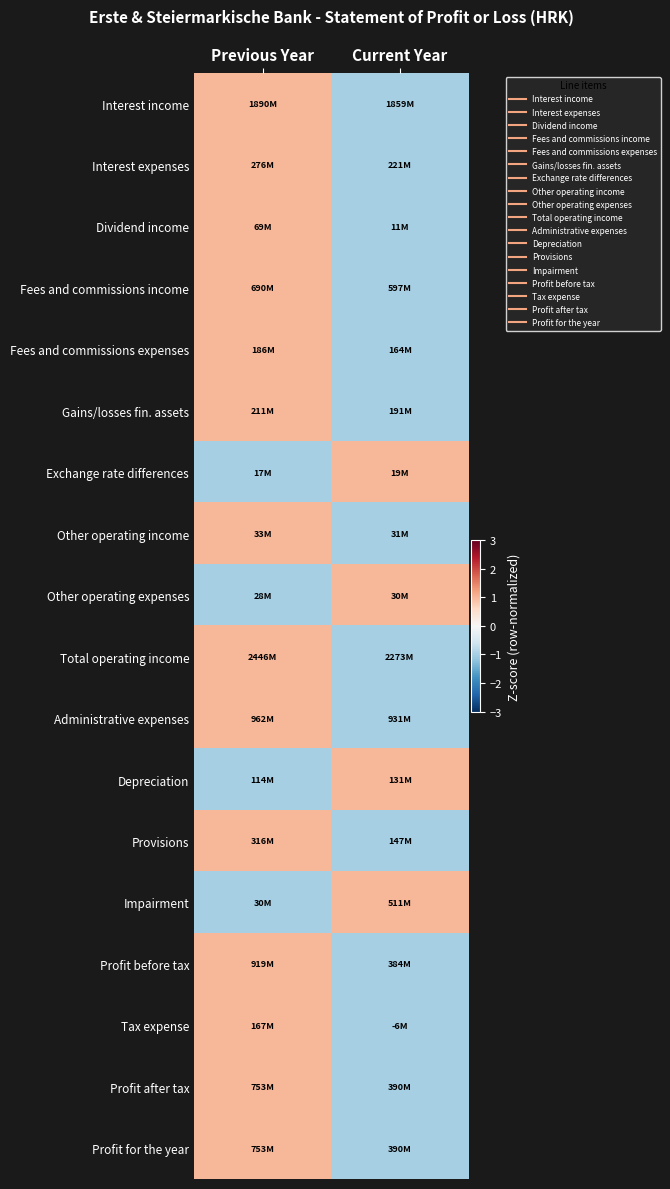

What is the spread (max minus min) of values at Previous Year?

2